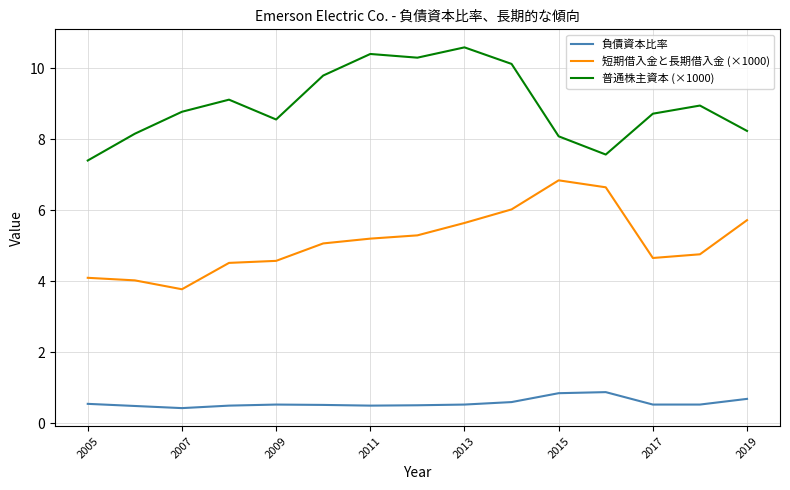

Rank the series by their average value, from lowest to highest.

負債資本比率, 短期借入金と長期借入金 (×1000), 普通株主資本 (×1000)